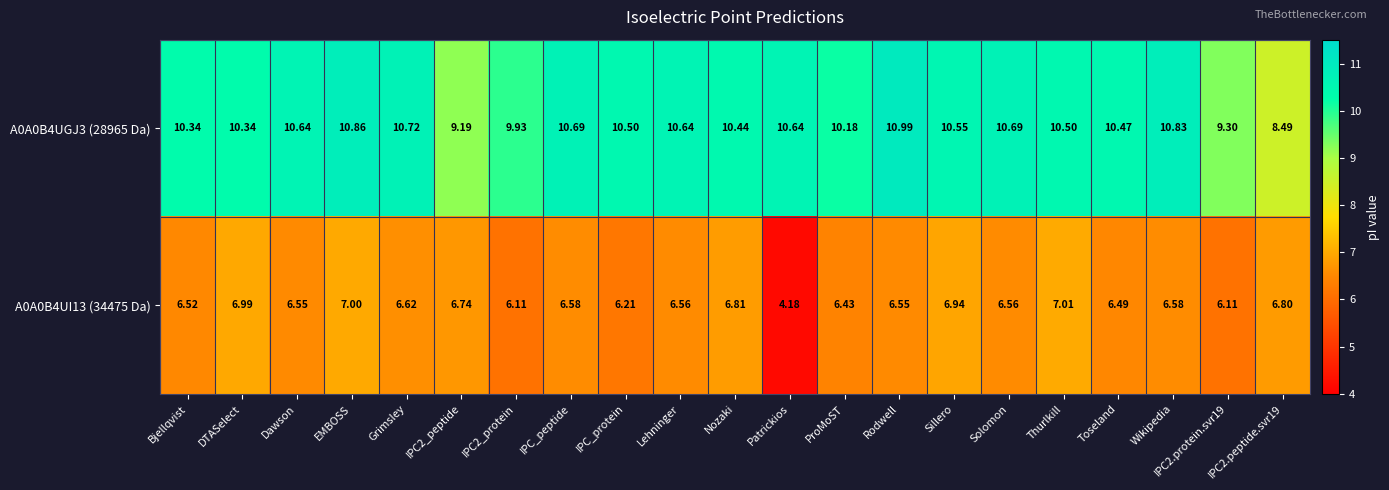

At which category is the sum across all series the highest?

EMBOSS